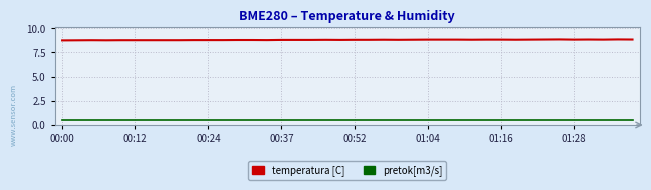

What is the greatest value displayed?

8.8